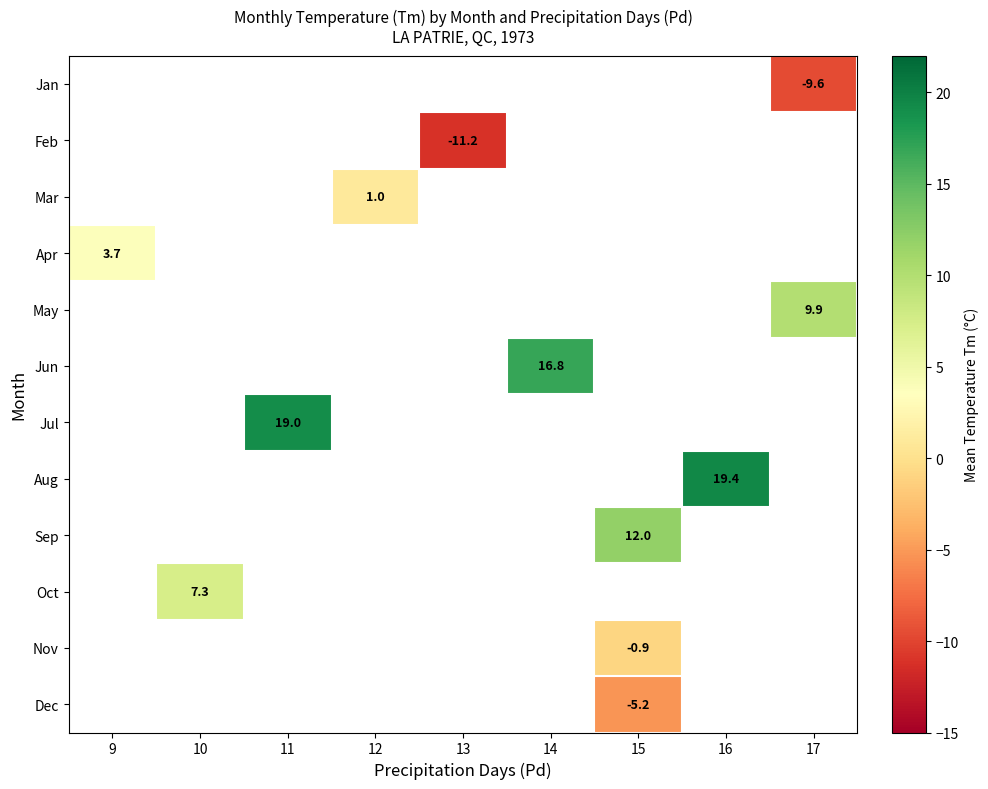

True or false: Apr has a value of 3.7 at 9.

True